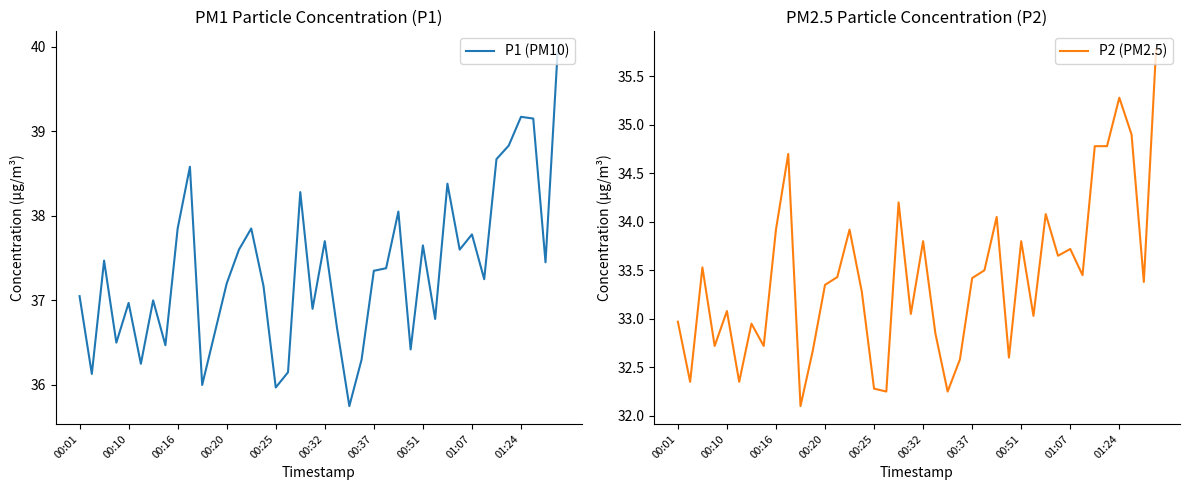

Is it true that P1 (PM10) equals 38.8 at 35?

True